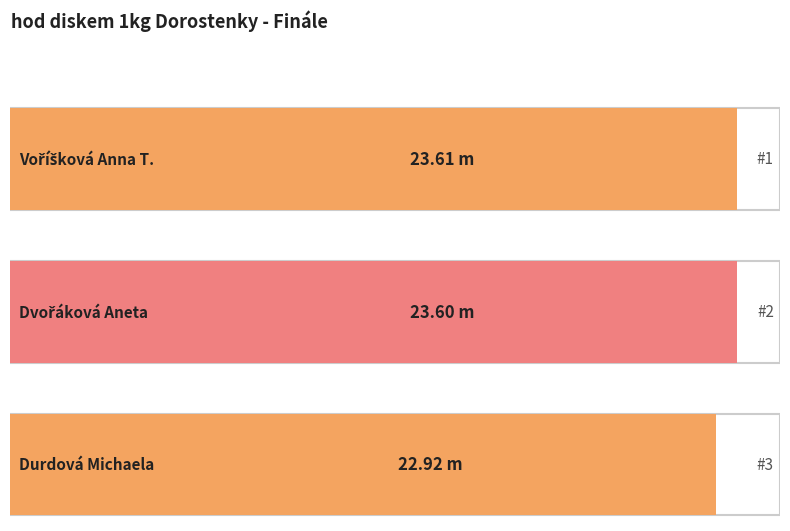

How many bars are there in total?

3